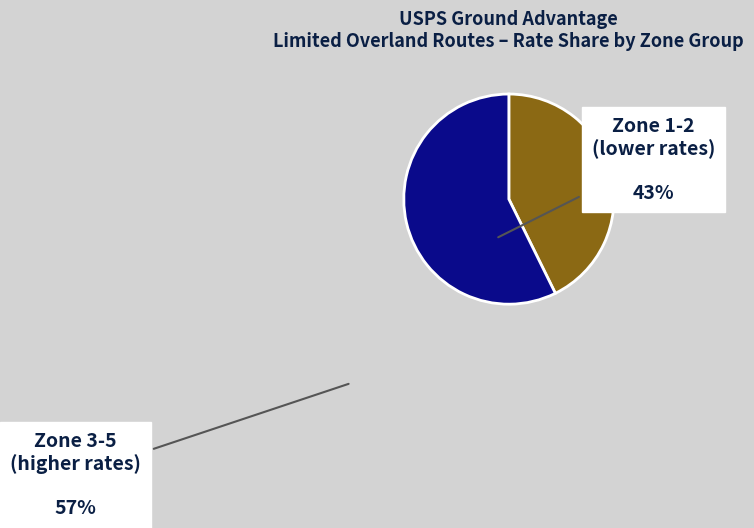

Rank the categories by value from lowest to highest.

Zone 1-2 (lower rates), Zone 3-5 (higher rates)